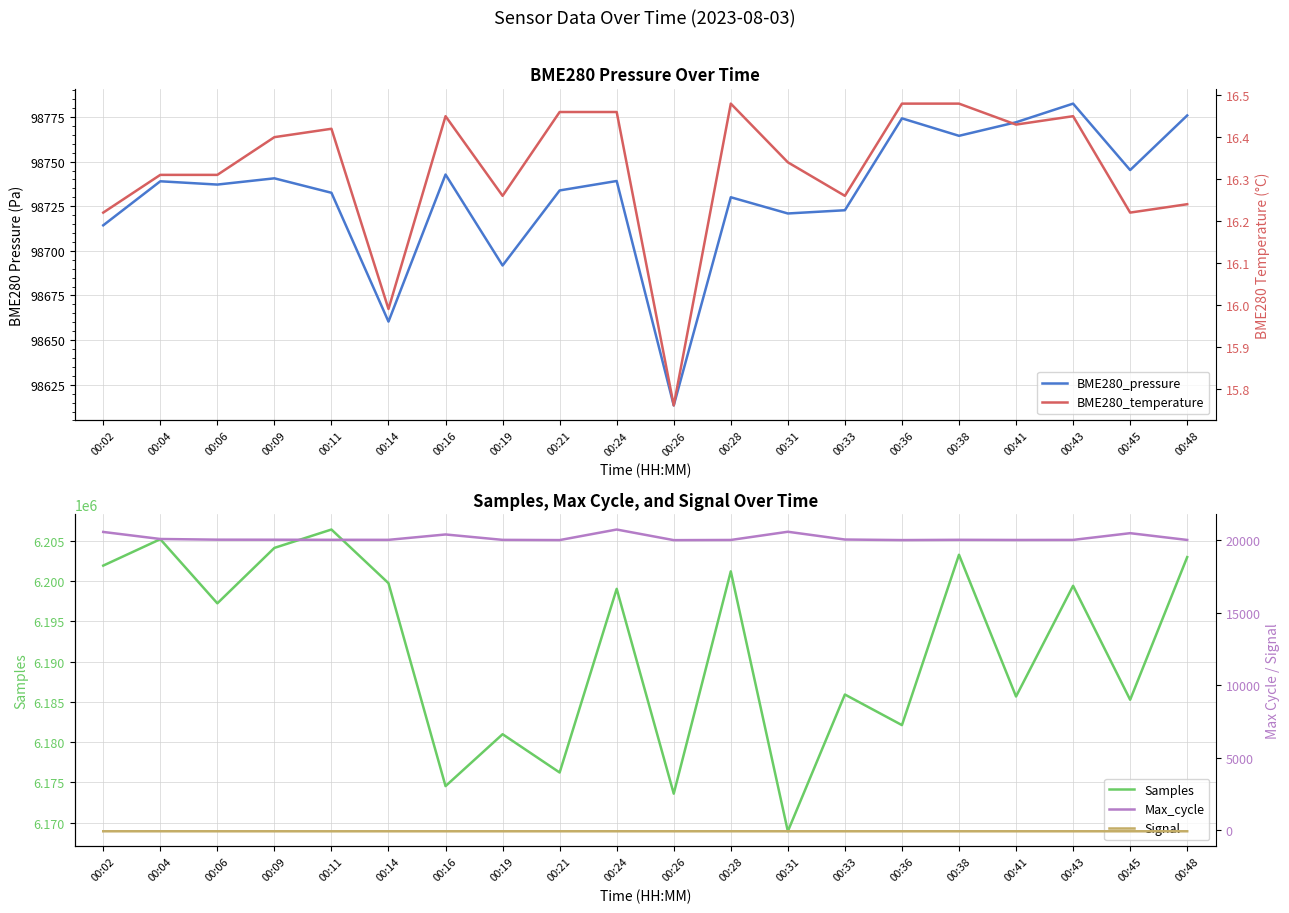

True or false: Max_cycle and BME280_pressure cross at least once.

False